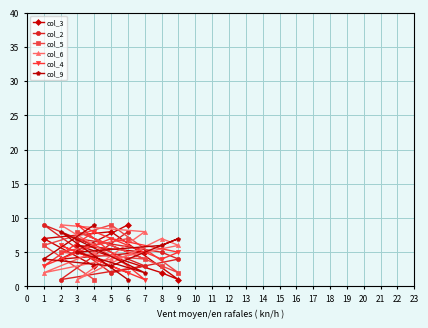

What are all the series names shown in the legend?

col_3, col_2, col_5, col_6, col_4, col_9